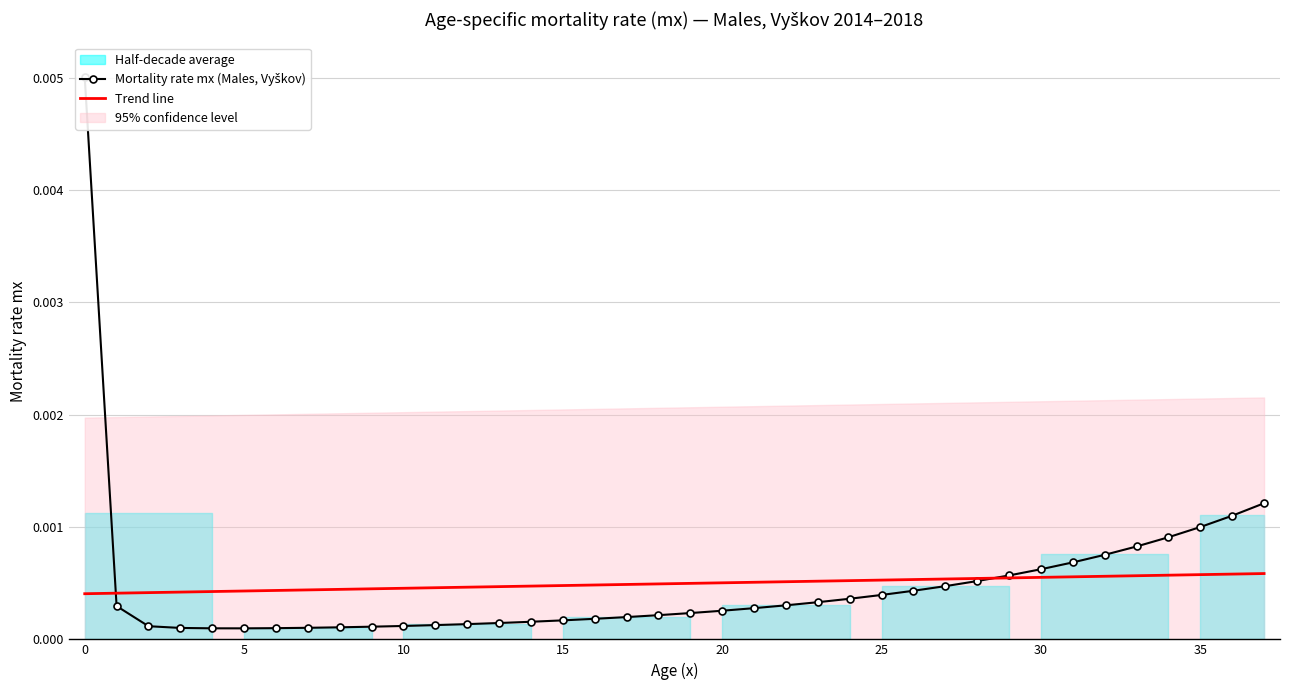

The value of Mortality rate mx (Males, Vyškov) at 19 is 0.0. True or false?

True